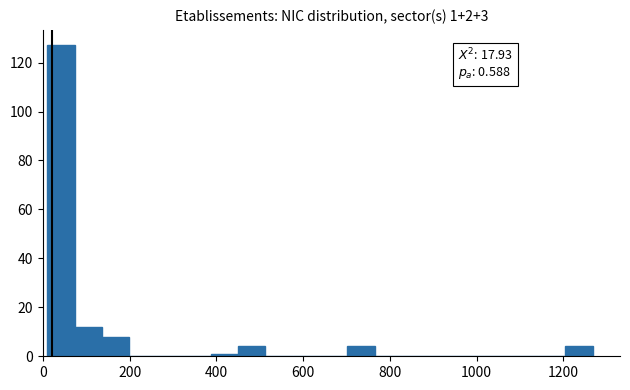

Read against the x-axis, roughly where is the centre of the tallest bar?

40